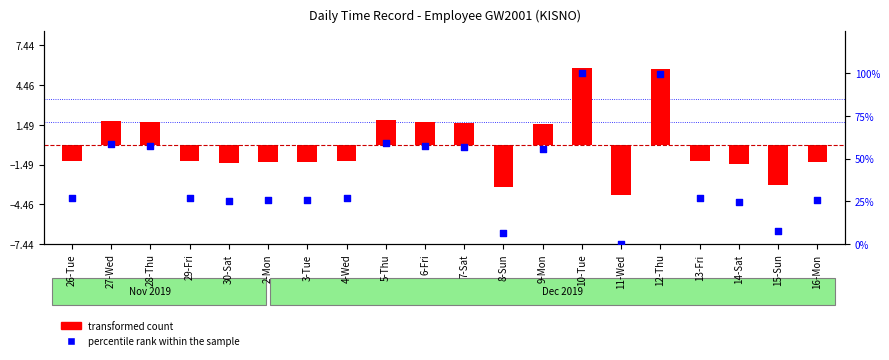

What is the total value across all series at 26-Tue?

25.7